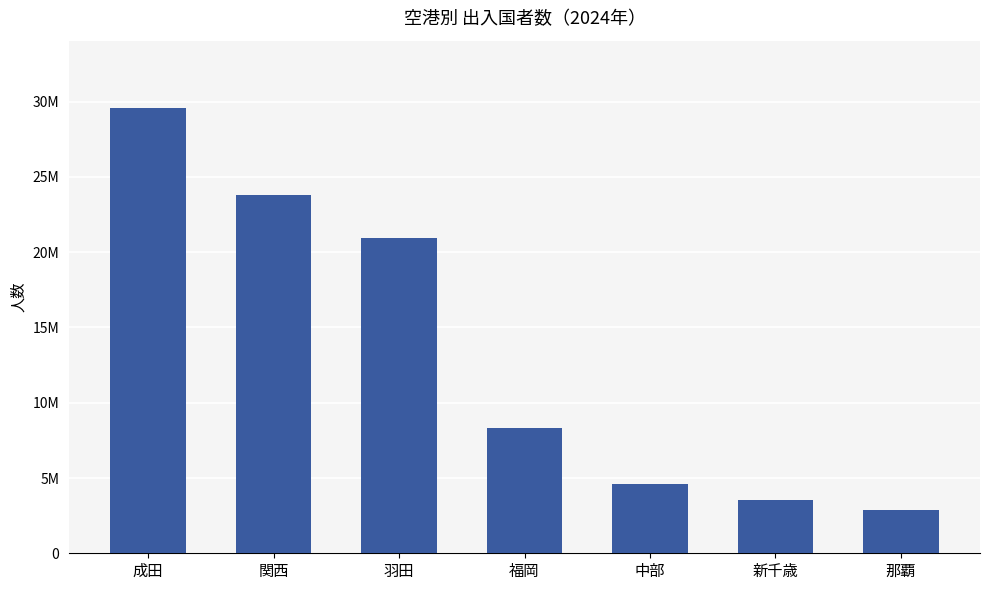

What is the sum of all values?

93639049